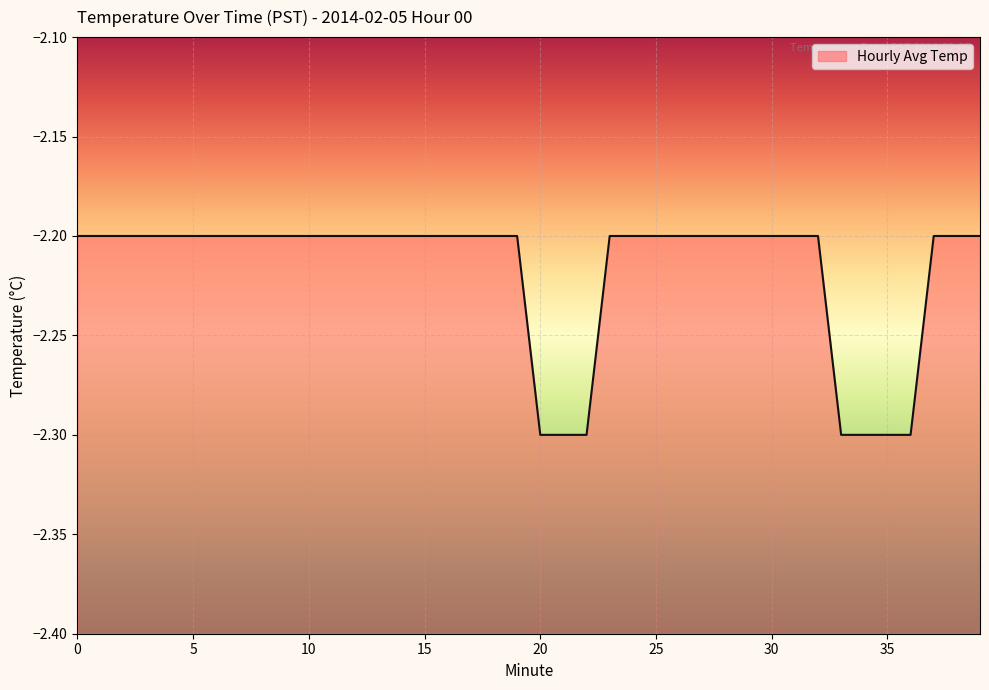

The value at 15 is -2.2. True or false?

True